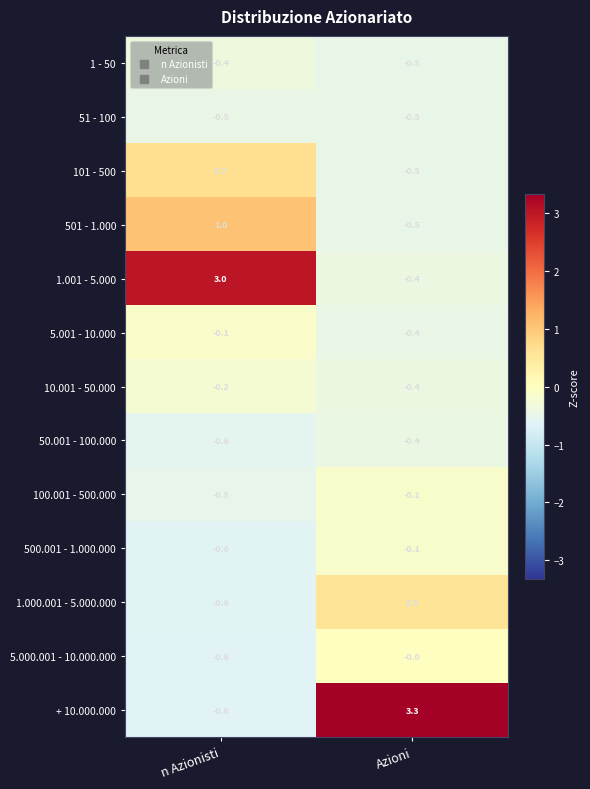

Which label corresponds to the smallest value in the chart?

n Azionisti